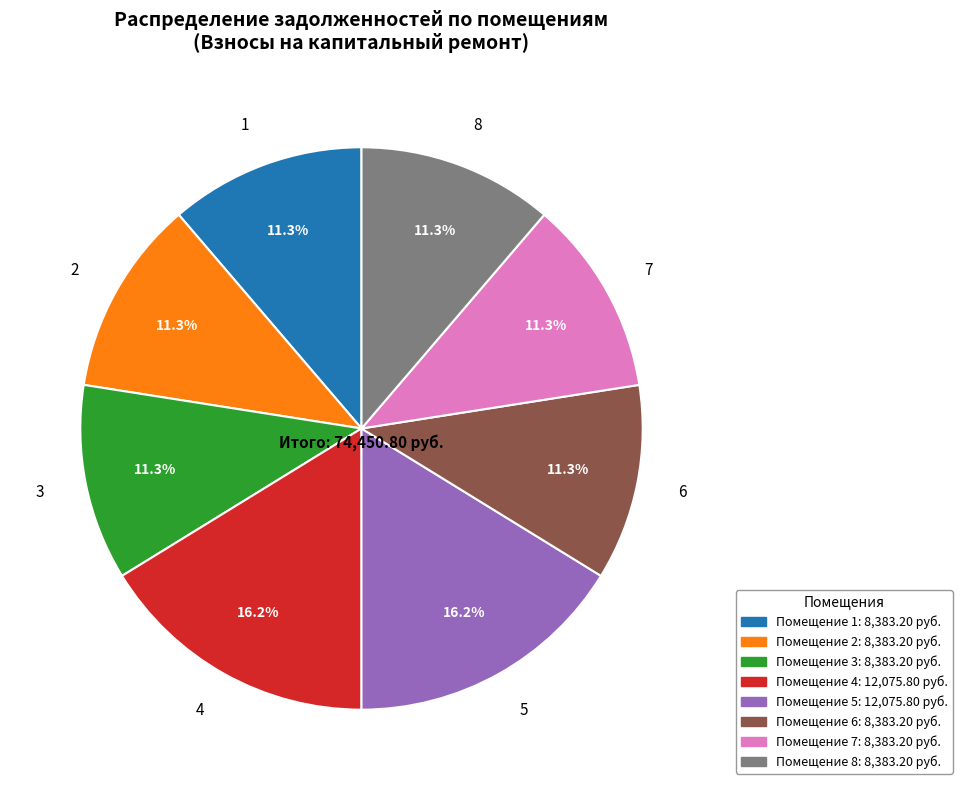

Does any single category account for the majority?

No